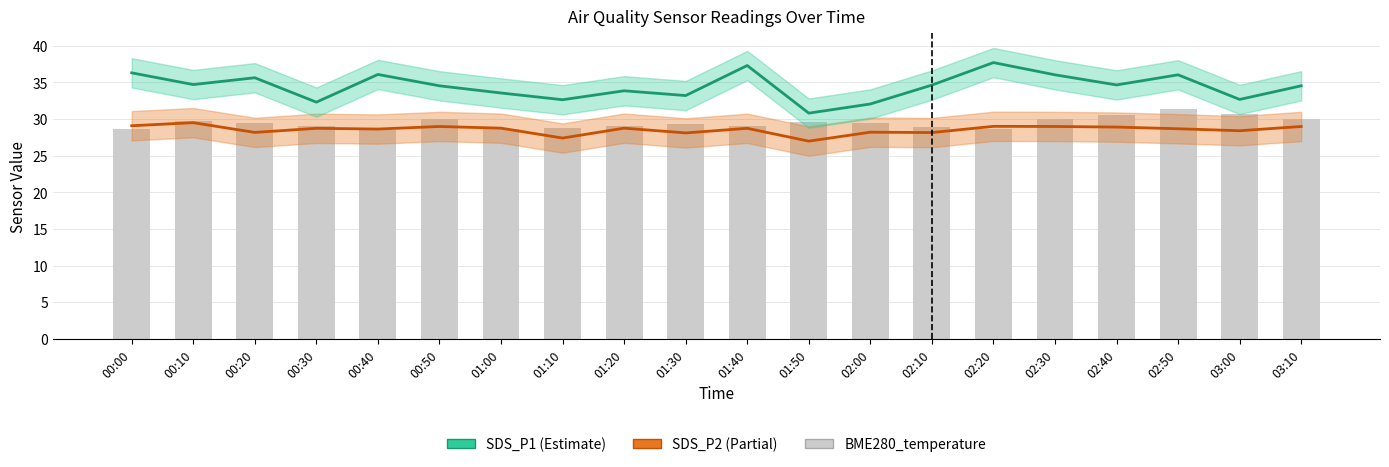

What is the total value across all series at 02:20?

95.3